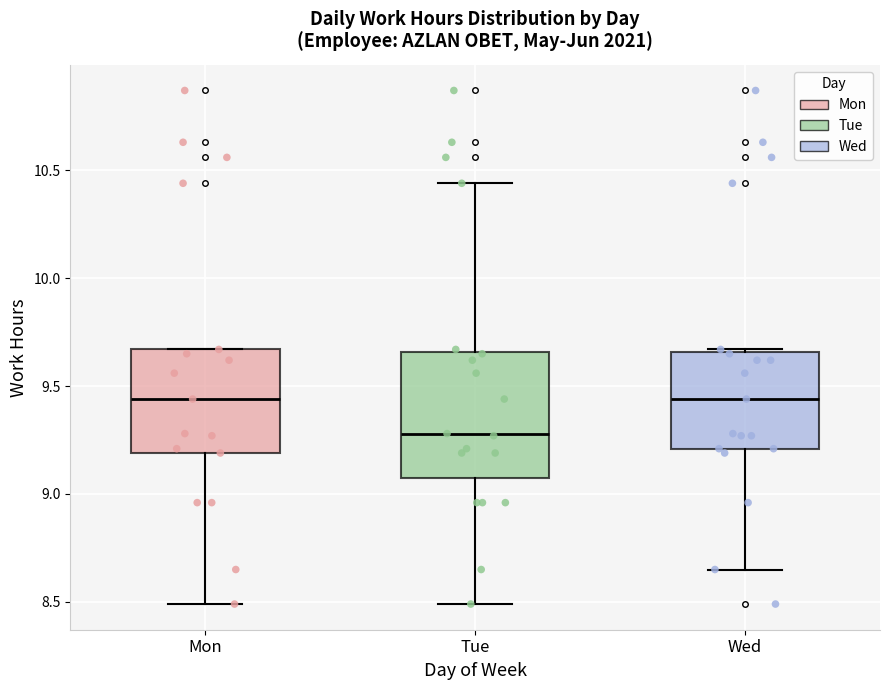

Comparing the boxes themselves (not the whiskers), which one is the tallest?

Tue